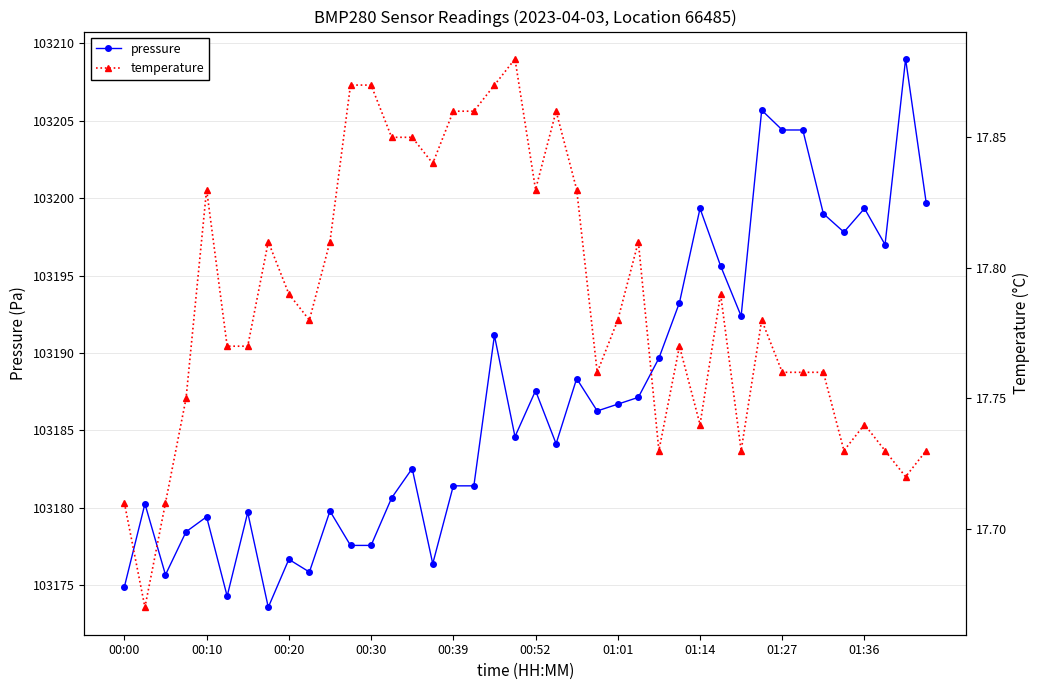

True or false: pressure has more than 0 points higher than both neighbors.

True